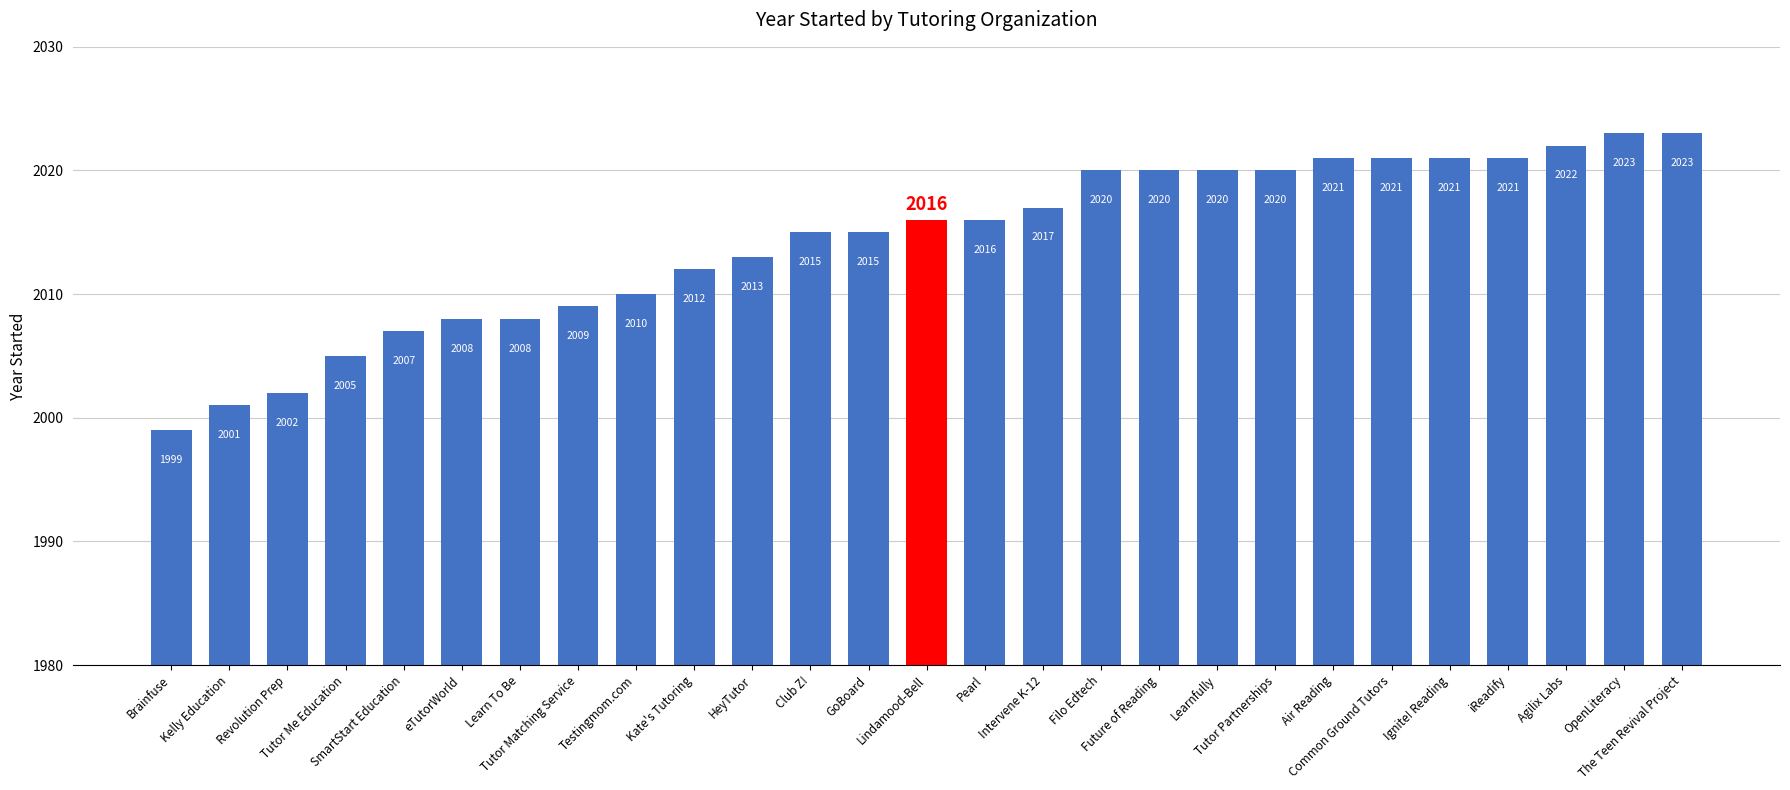

Reading right to left, list all the values displayed in this chart.

The Teen Revival Project=2023	OpenLiteracy=2023	Agilix Labs=2022	iReadify=2021	Ignite! Reading=2021	Common Ground Tutors=2021	Air Reading=2021	Tutor Partnerships=2020	Learnfully=2020	Future of Reading=2020	Filo Edtech=2020	Intervene K-12=2017	Pearl=2016	Lindamood-Bell=2016	GoBoard=2015	Club Z!=2015	HeyTutor=2013	Kate's Tutoring=2012	Testingmom.com=2010	Tutor Matching Service=2009	Learn To Be=2008	eTutorWorld=2008	SmartStart Education=2007	Tutor Me Education=2005	Revolution Prep=2002	Kelly Education=2001	Brainfuse=1999